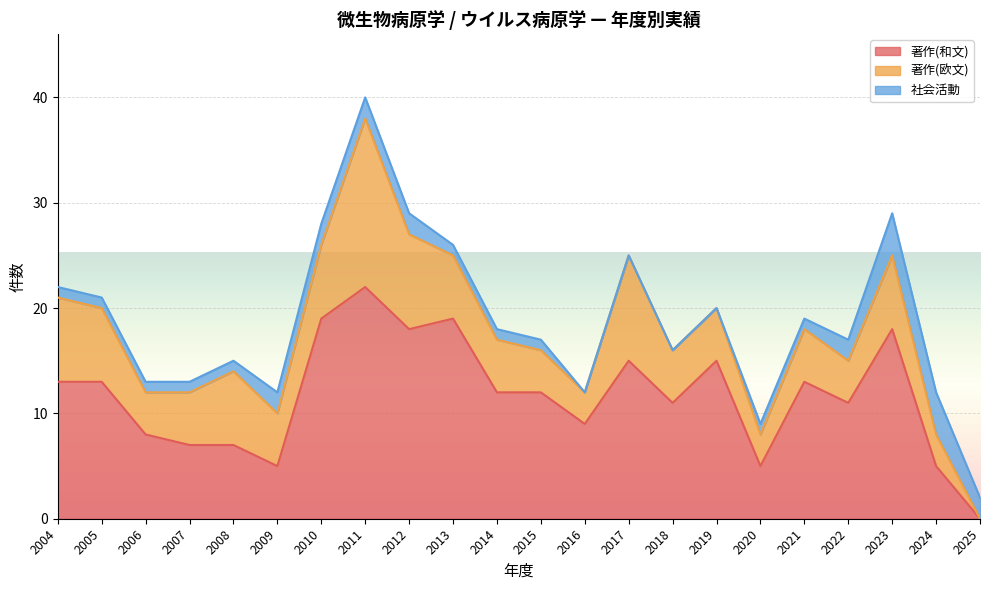

Reading left to right, what are all the values shown in this chart?

著作(和文): 13	13	8	7	7	5	19	22	18	19	12	12	9	15	11	15	5	13	11	18	5	0
著作(欧文): 8	7	4	5	7	5	7	16	9	6	5	4	3	10	5	5	3	5	4	7	3	0
社会活動: 1	1	1	1	1	2	2	2	2	1	1	1	0	0	0	0	1	1	2	4	4	2